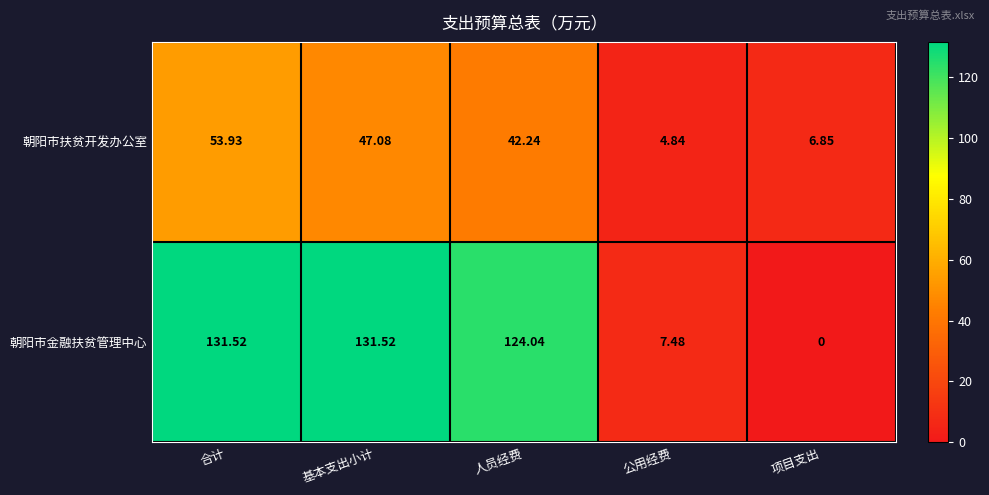

Where does the 朝阳市扶贫开发办公室 series first go above 42?

合计